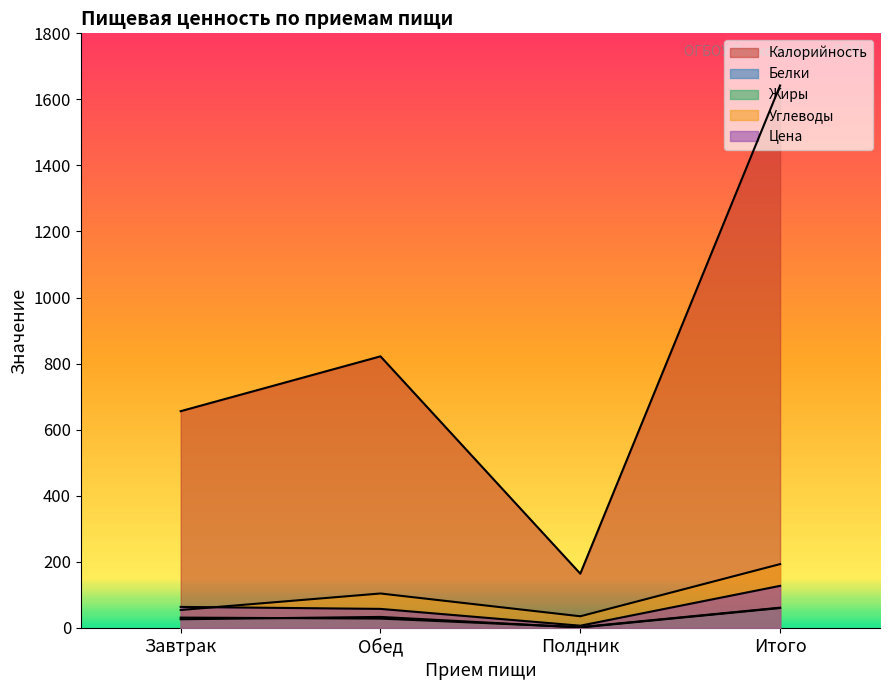

What are all the series names shown in the legend?

Калорийность, Белки, Жиры, Углеводы, Цена